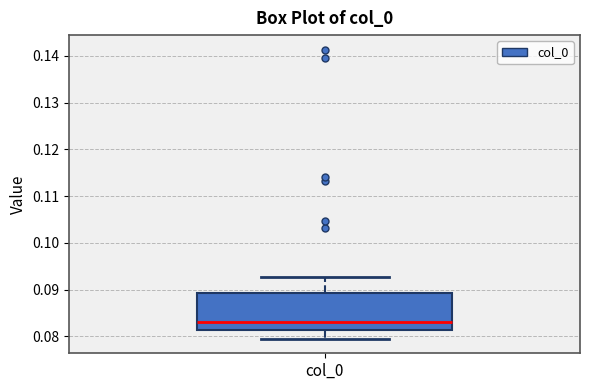

Where is the upper edge of the box for col_0 on the y-axis? The values are not printed on the chart, so give them approximately, as read against the axis.

0.089